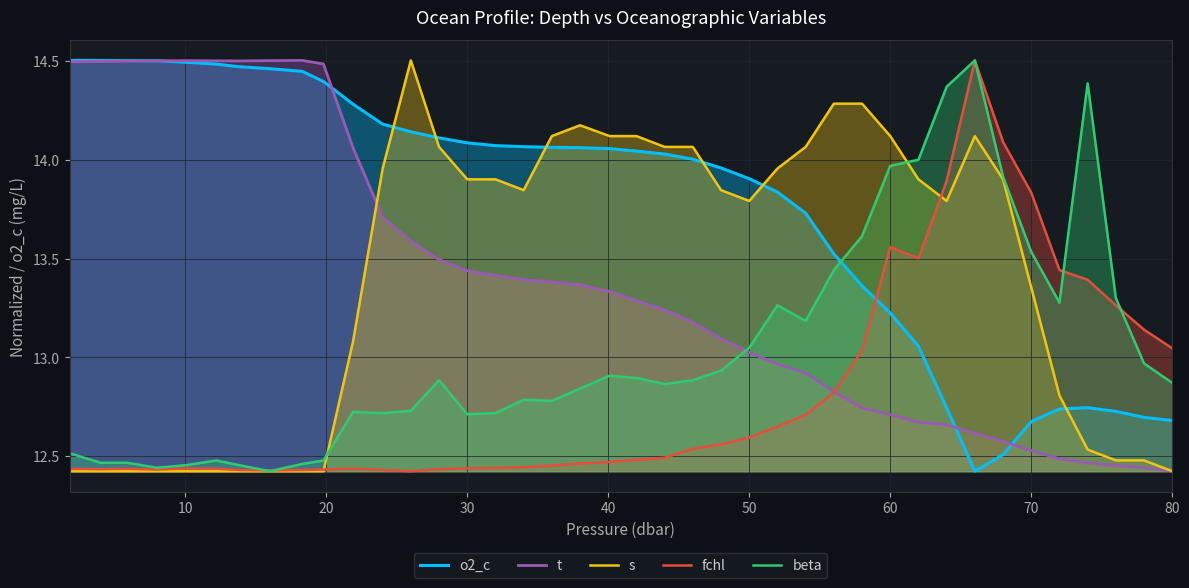

What is the value of the o2_c point at the 16th from the left?

14.1